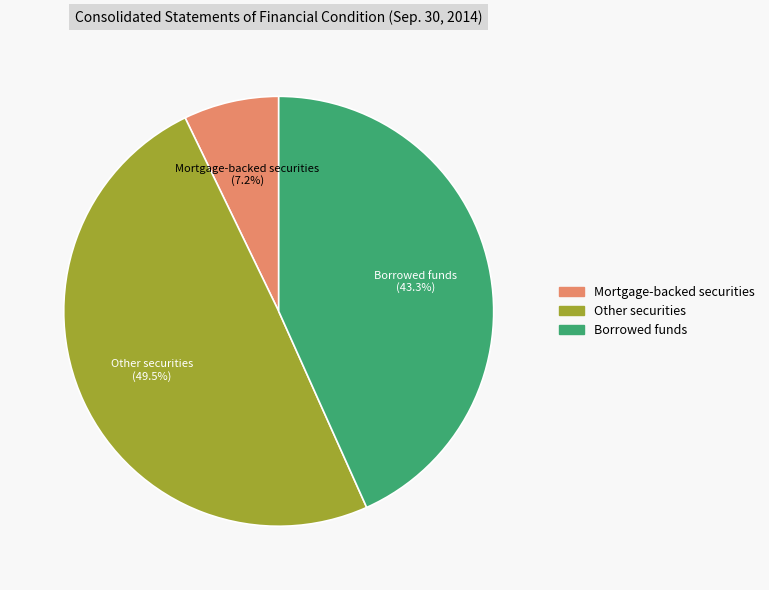

Which has a higher value, Mortgage-backed securities or Borrowed funds?

Borrowed funds